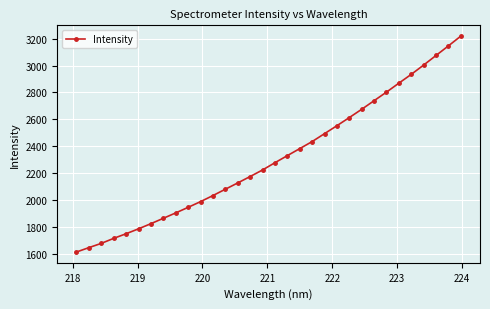

How many lines are shown in the chart?

1